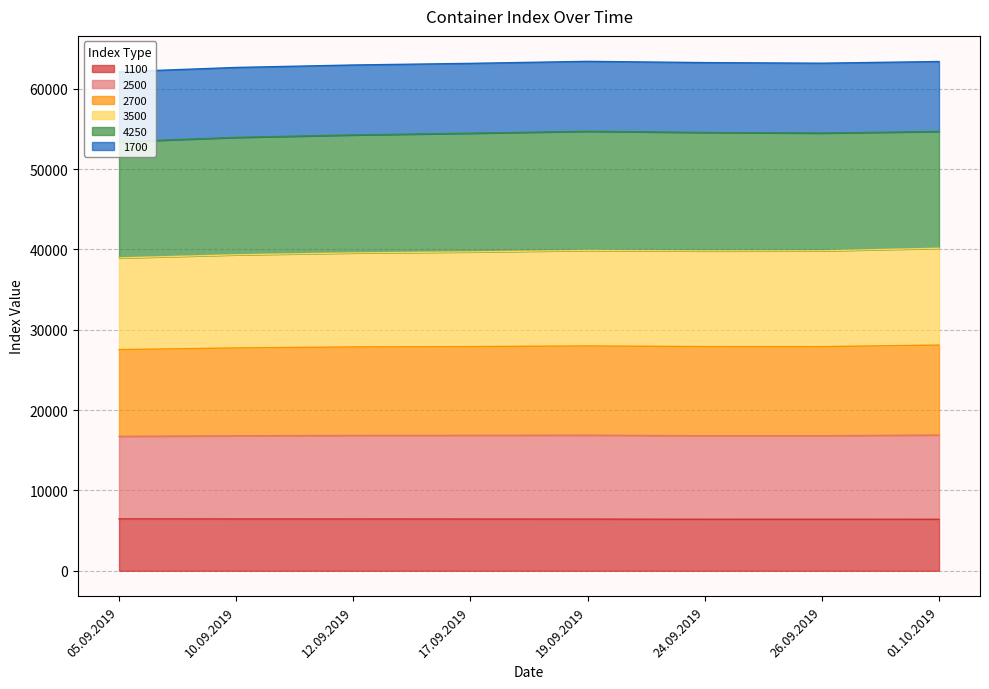

At which category does 2700 reach its first local peak?

19.09.2019